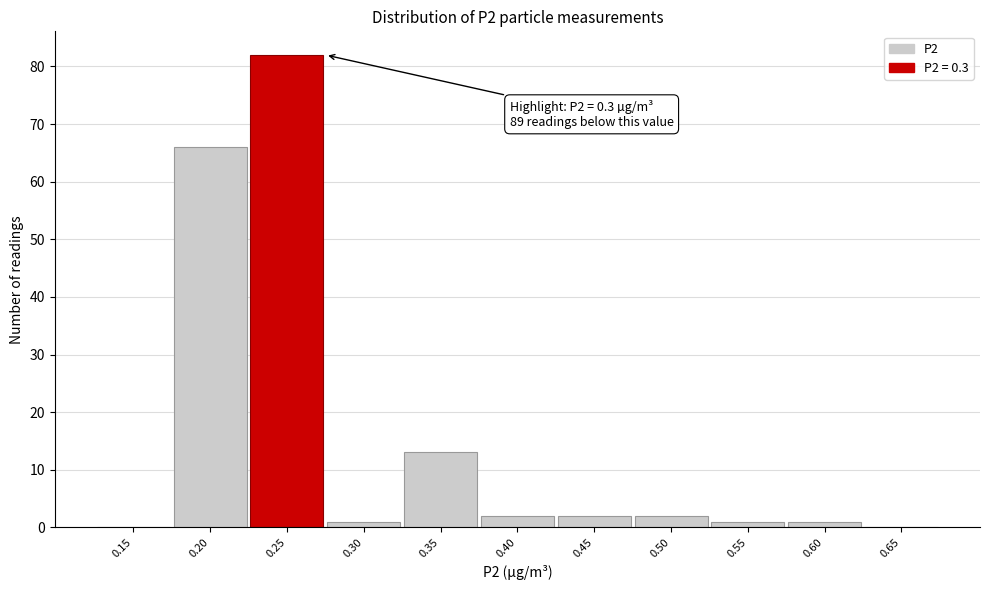

Reading left to right, transcribe all the data shown in this chart.

0.15=0	0.20=66	0.25=82	0.30=1	0.35=13	0.40=2	0.45=2	0.50=2	0.55=1	0.60=1	0.65=0